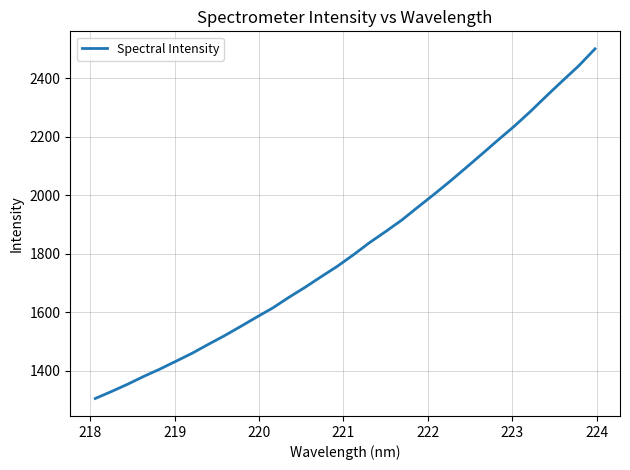

What is the difference between the maximum and minimum values?

1195.4